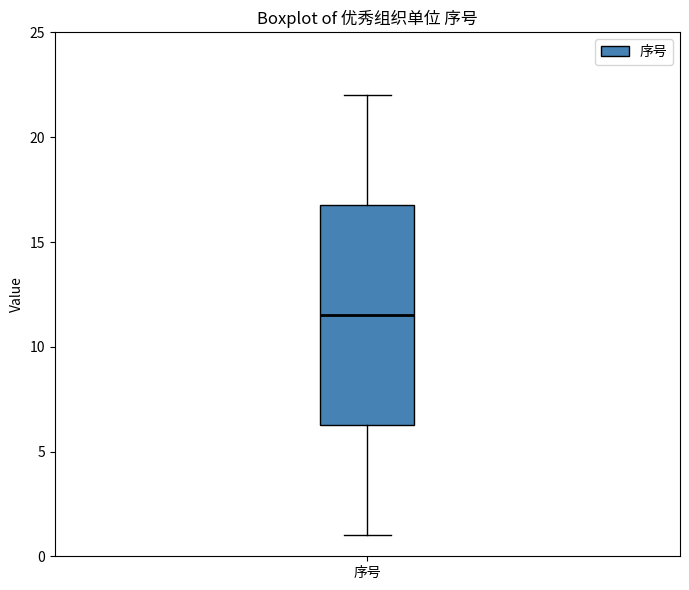

Transcribe this box plot: give where the median line is, the range the box spans, and where the two whiskers end, as read against the y-axis. The values are not printed on the chart, so give them approximately, as read against the axis.

median 11.5, box 6.5 to 17.0, whiskers 1.0 to 22.0